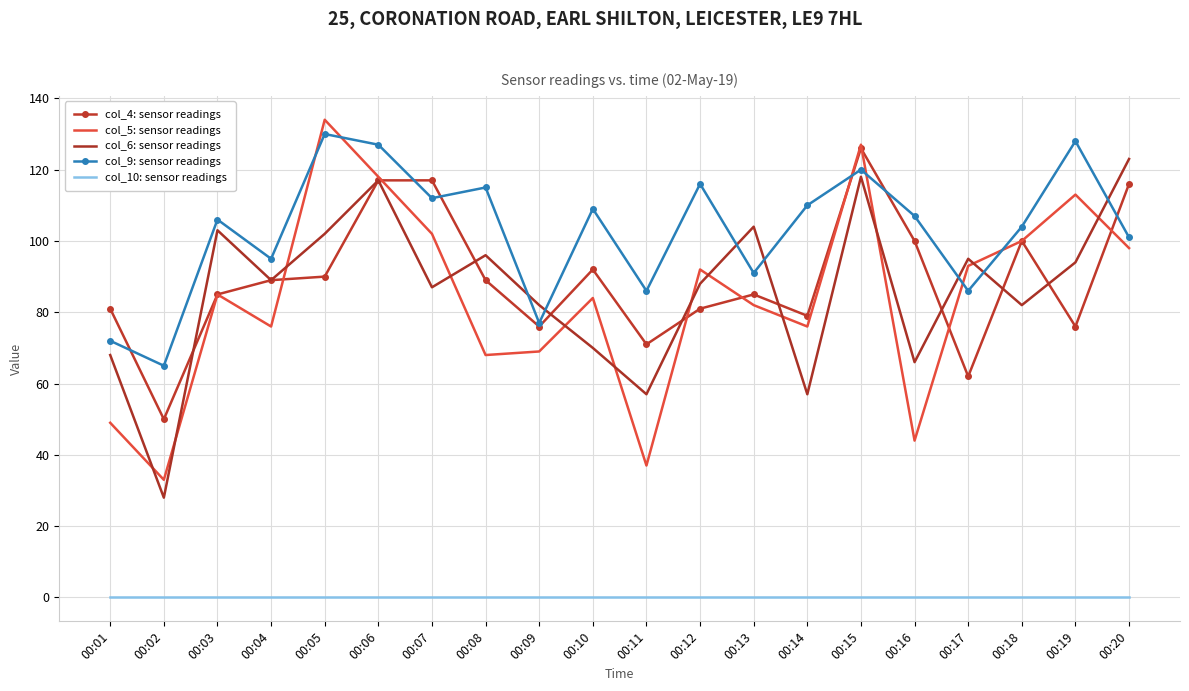

At 00:19, list the series in order from largest to smallest.

col_9: sensor readings, col_5: sensor readings, col_6: sensor readings, col_4: sensor readings, col_10: sensor readings